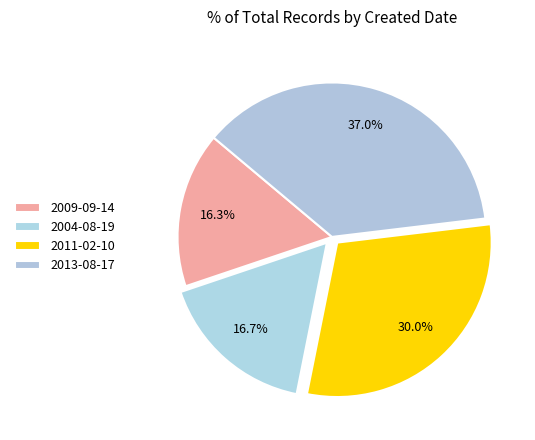

How many slices are in this pie chart?

4